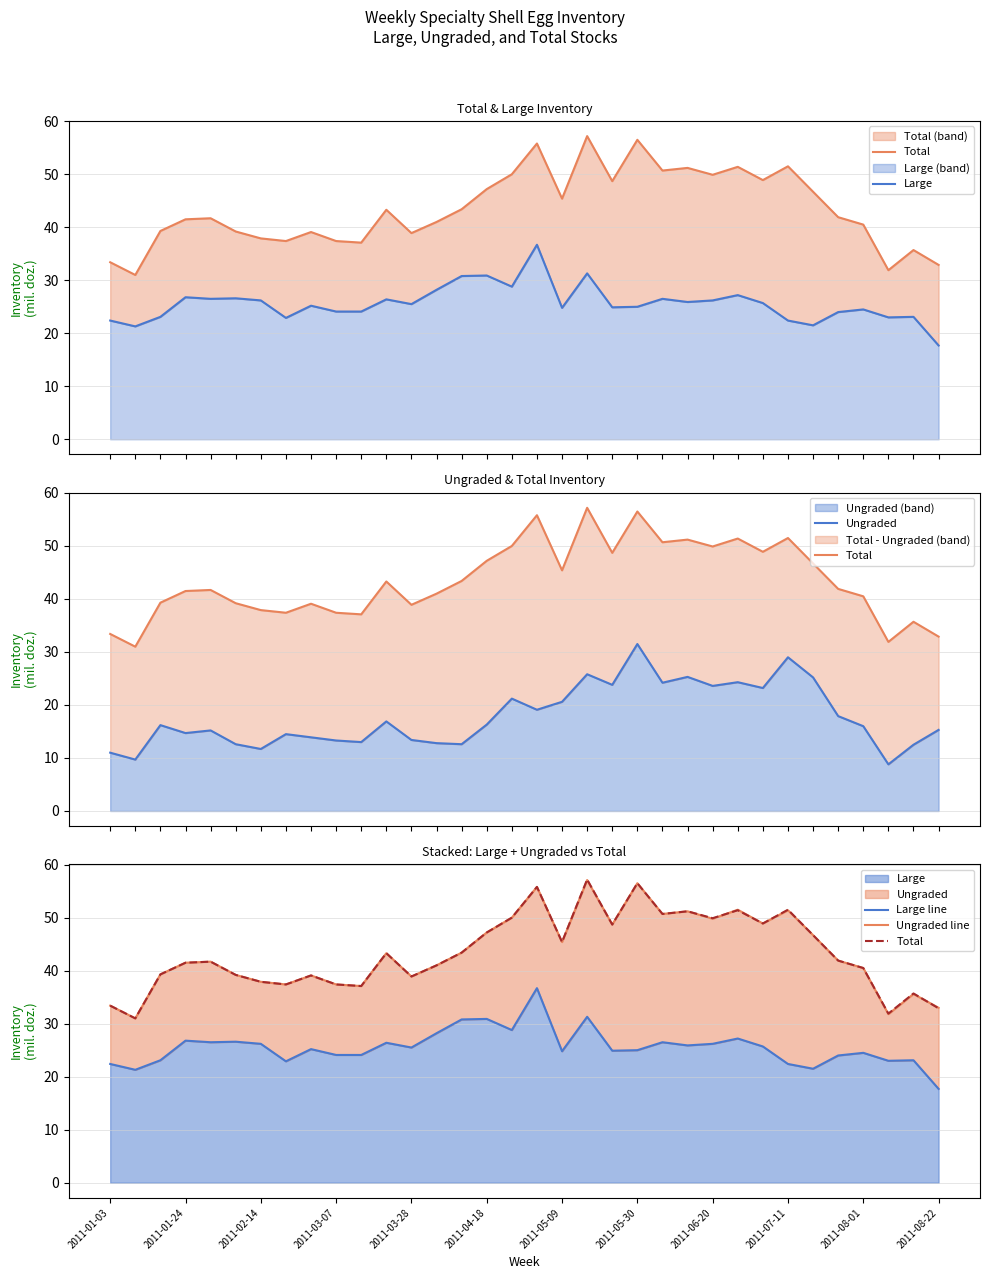

The Total series shows 15.3 at 14. True or false?

False